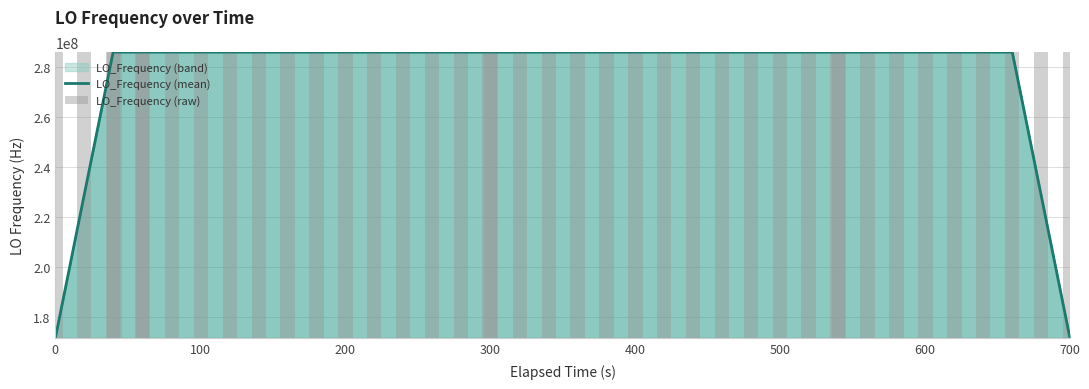

What is the highest value of the LO_Frequency (mean) series?

286047005.6